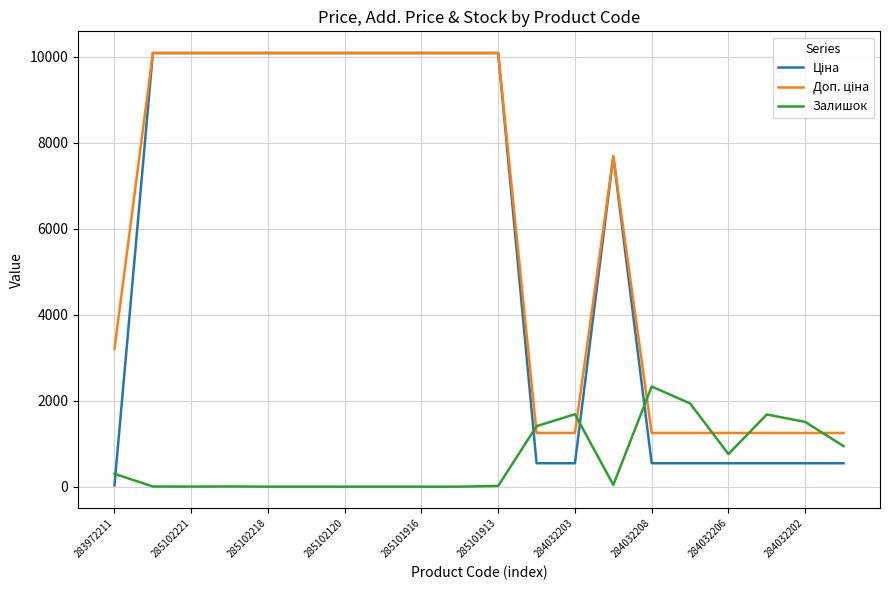

Does the chart have visible grid lines?

Yes